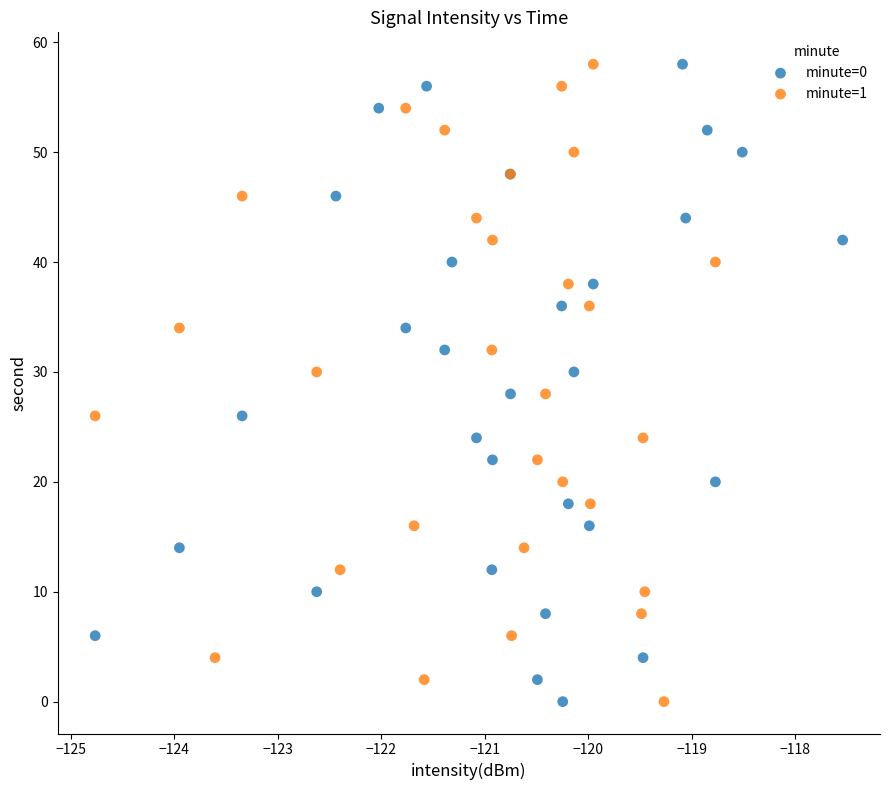

What are all the series names shown in the legend?

minute=0, minute=1